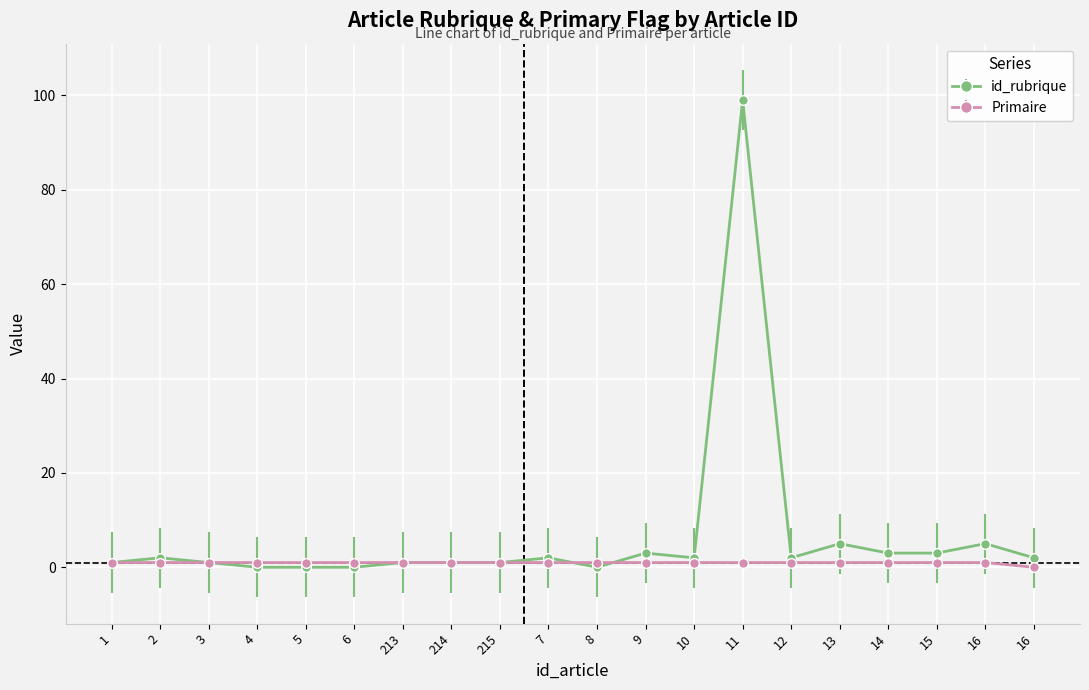

Is the value of id_rubrique at 5 greater than the value of Primaire at 213?

No